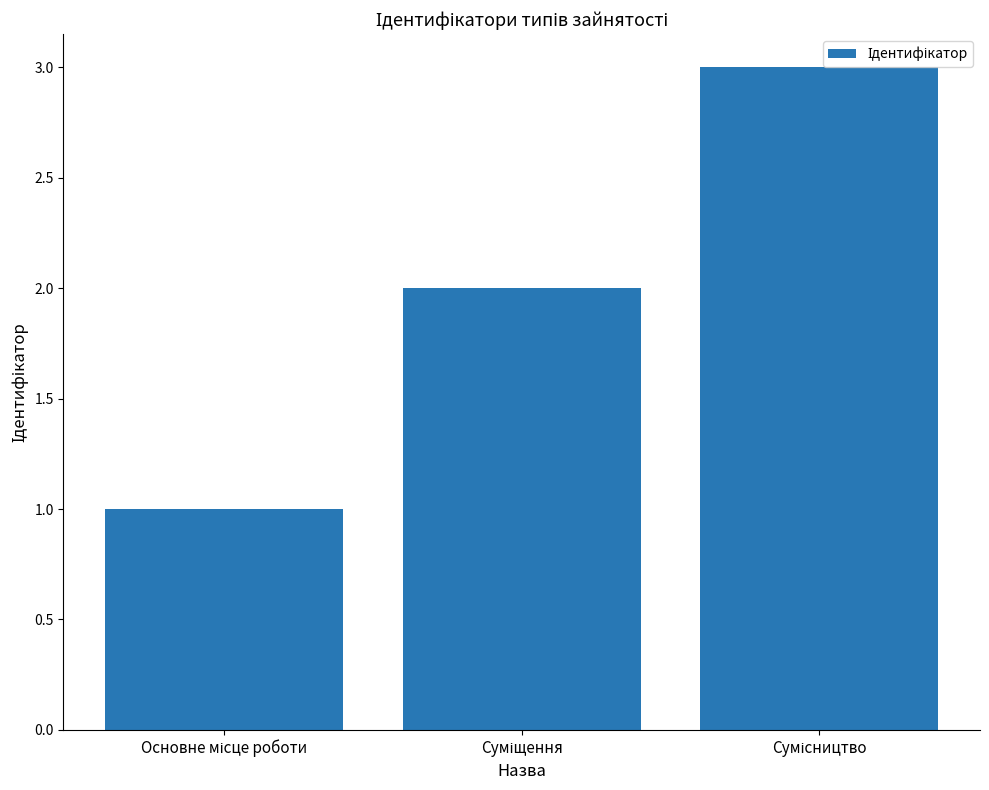

What is the maximum value shown in the chart?

3